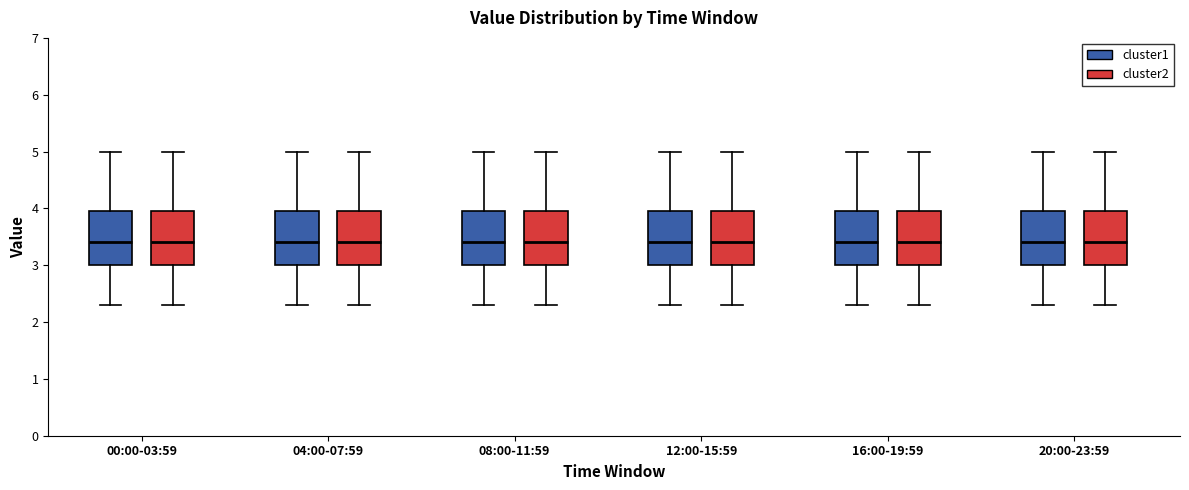

Reading left to right, read every box against the y-axis: the position of its median line, the range the box covers, and the ends of its whiskers. The values are not printed on the chart, so give them approximately, as read against the axis.

00:00-03:59 (cluster1): median 3.4, box 3.0 to 4.0, whiskers 2.3 to 5.0
00:00-03:59 (cluster2): median 3.4, box 3.0 to 4.0, whiskers 2.3 to 5.0
04:00-07:59 (cluster1): median 3.4, box 3.0 to 4.0, whiskers 2.3 to 5.0
04:00-07:59 (cluster2): median 3.4, box 3.0 to 4.0, whiskers 2.3 to 5.0
08:00-11:59 (cluster1): median 3.4, box 3.0 to 4.0, whiskers 2.3 to 5.0
08:00-11:59 (cluster2): median 3.4, box 3.0 to 4.0, whiskers 2.3 to 5.0
12:00-15:59 (cluster1): median 3.4, box 3.0 to 4.0, whiskers 2.3 to 5.0
12:00-15:59 (cluster2): median 3.4, box 3.0 to 4.0, whiskers 2.3 to 5.0
16:00-19:59 (cluster1): median 3.4, box 3.0 to 4.0, whiskers 2.3 to 5.0
16:00-19:59 (cluster2): median 3.4, box 3.0 to 4.0, whiskers 2.3 to 5.0
20:00-23:59 (cluster1): median 3.4, box 3.0 to 4.0, whiskers 2.3 to 5.0
20:00-23:59 (cluster2): median 3.4, box 3.0 to 4.0, whiskers 2.3 to 5.0